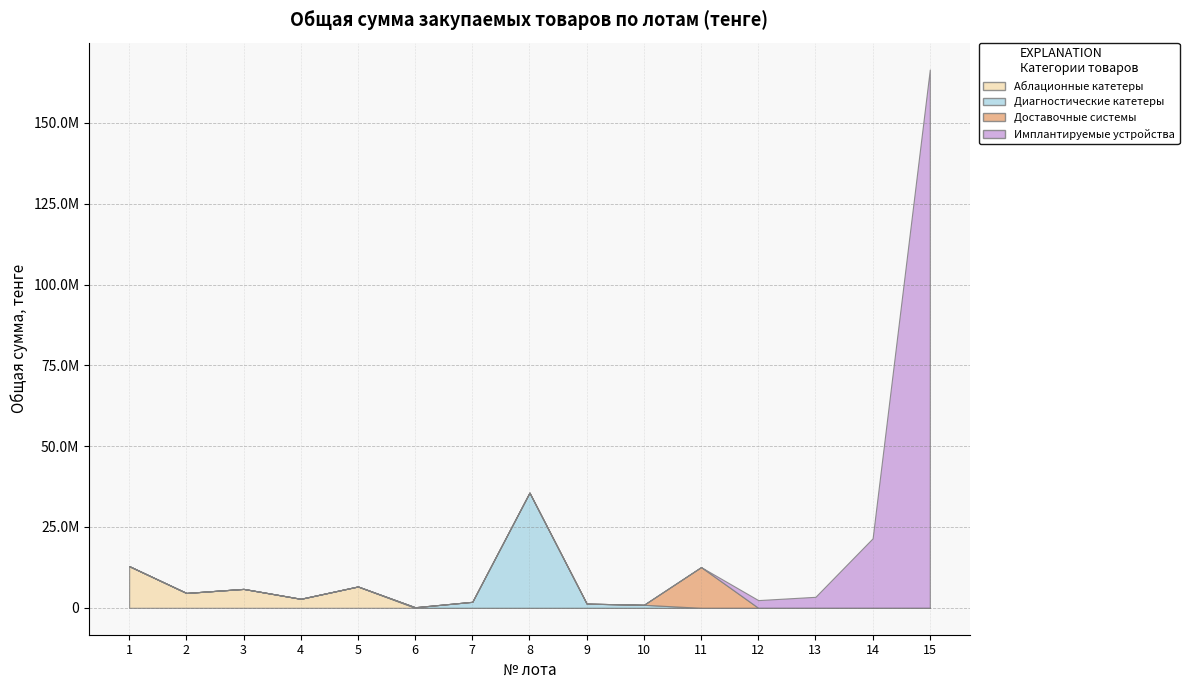

How many data points does each series have?

15